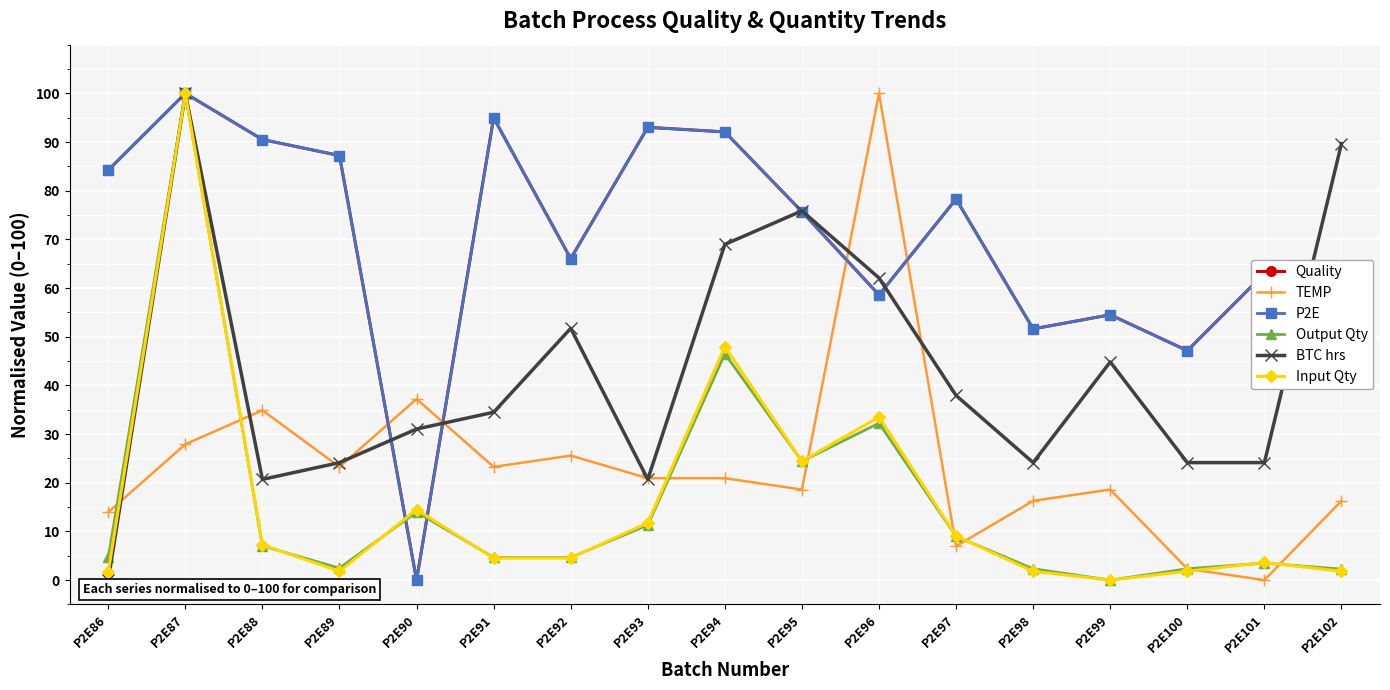

What is the total value across all series at P2E90?

96.7